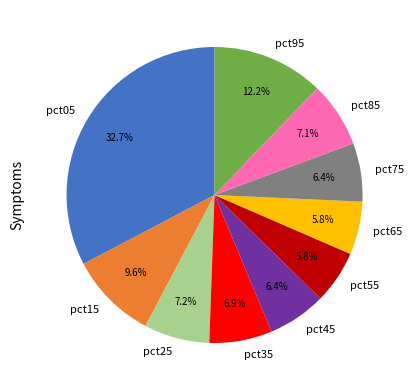

To the nearest percent, what is the average slice percentage?

10%